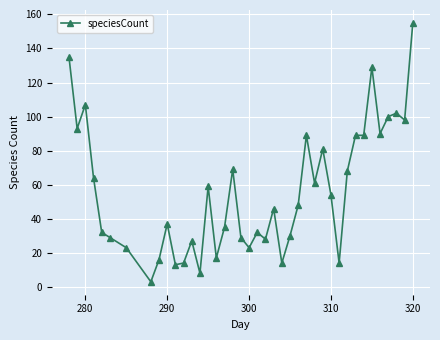

How many lines are shown in the chart?

1